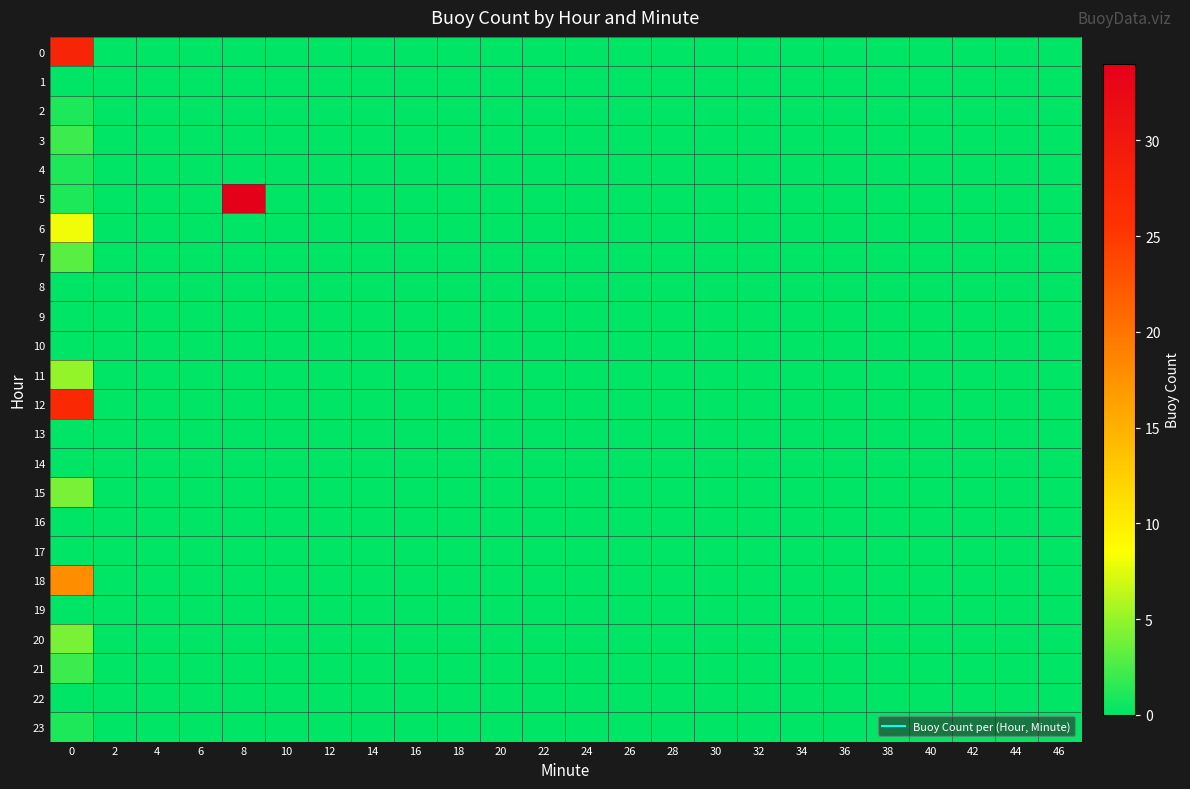

Which series has the widest spread of values?

5